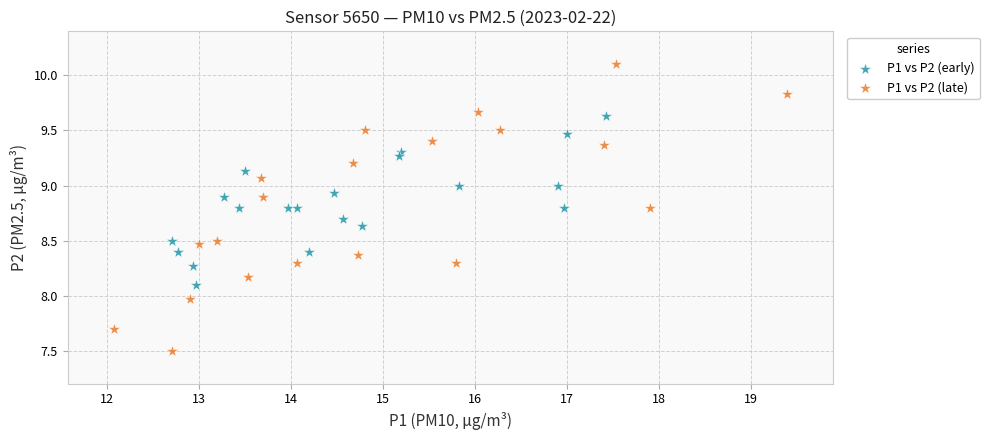

What are all the series names shown in the legend?

P1 vs P2 (early), P1 vs P2 (late)